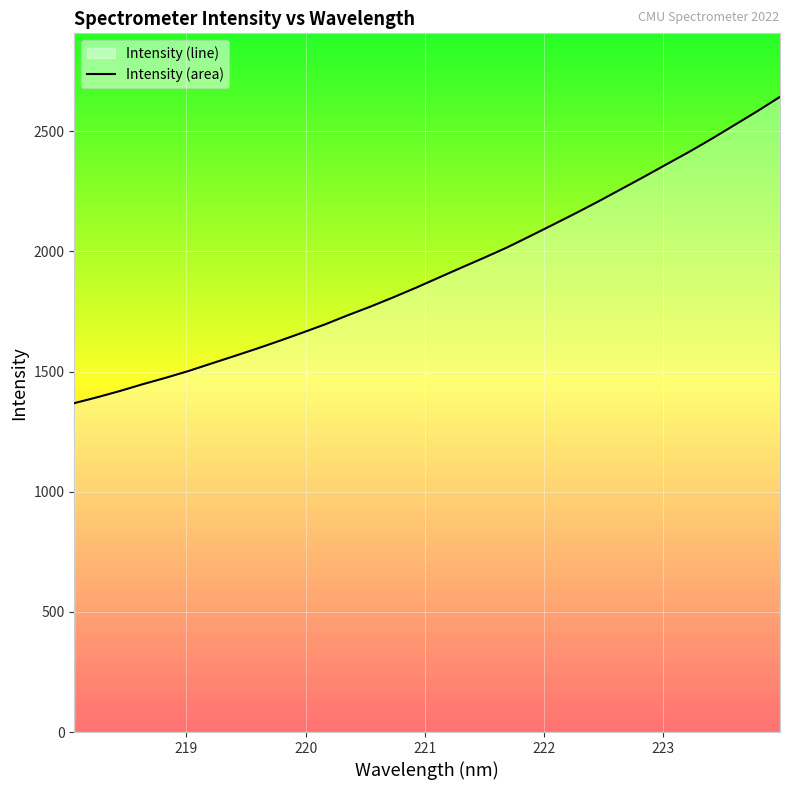

What is the difference between the maximum and second lowest values?

1250.2